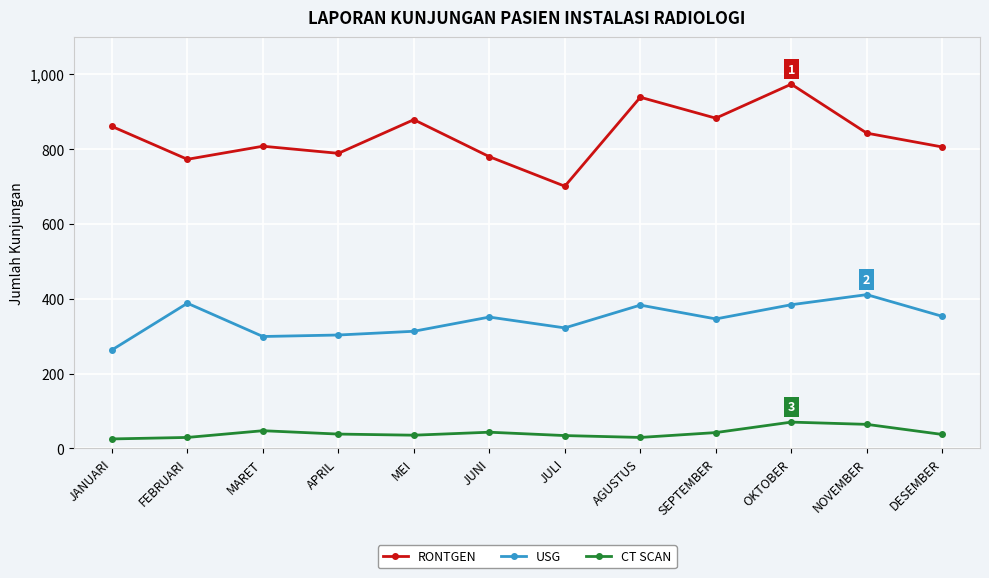

Which series has the widest spread of values?

RONTGEN